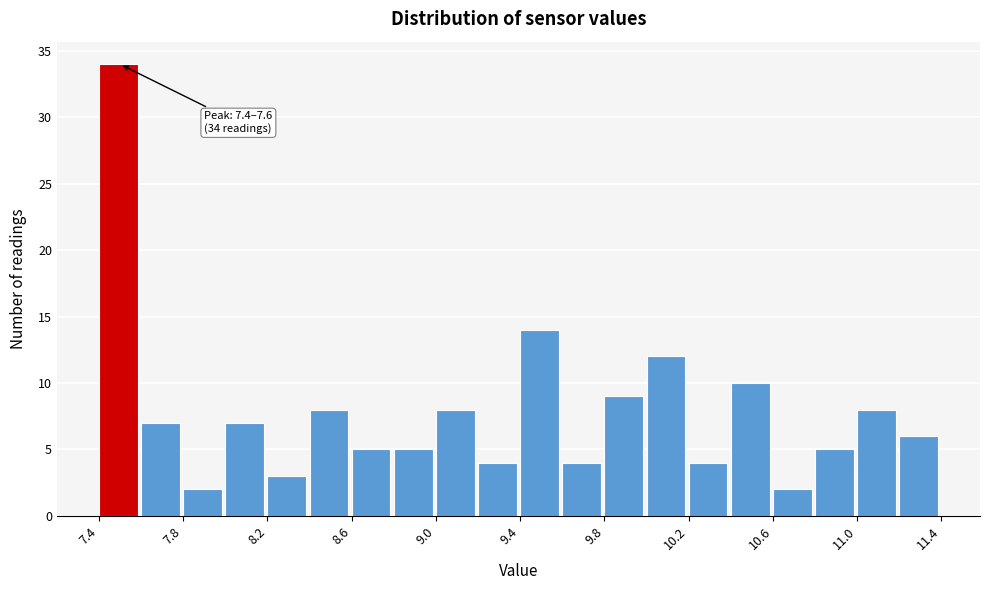

Over which range of the x-axis is the bar tallest?

7.4 to 7.6